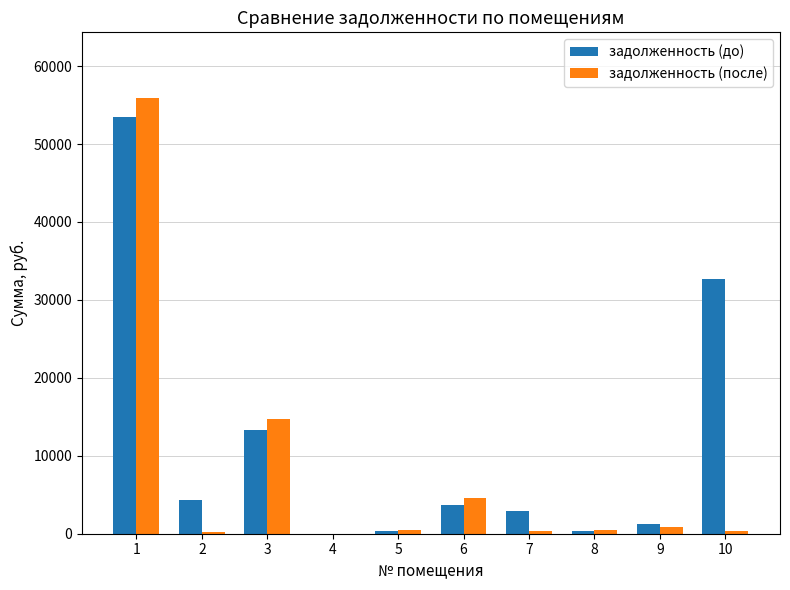

What is the greatest value displayed?

55936.1